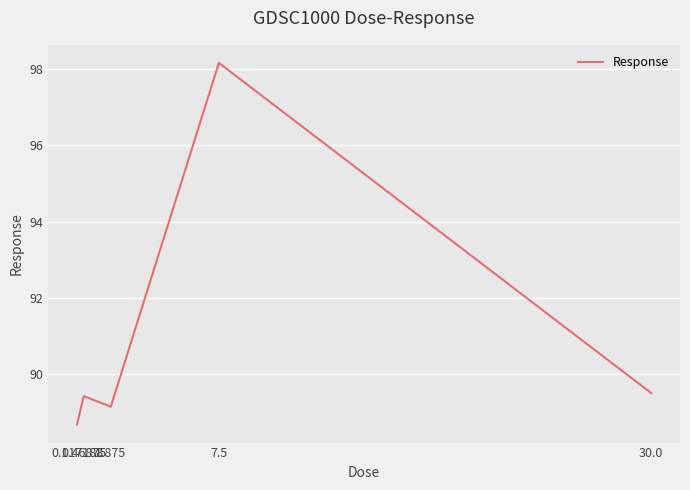

Reading right to left, transcribe all the data shown in this chart.

30.0=89.5	7.5=98.2	1.875=89.1	0.46875=89.4	0.117188=88.7